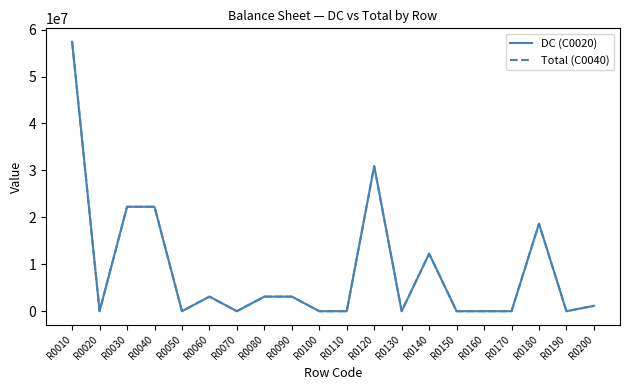

Is this an area chart (filled region under the line)?

No